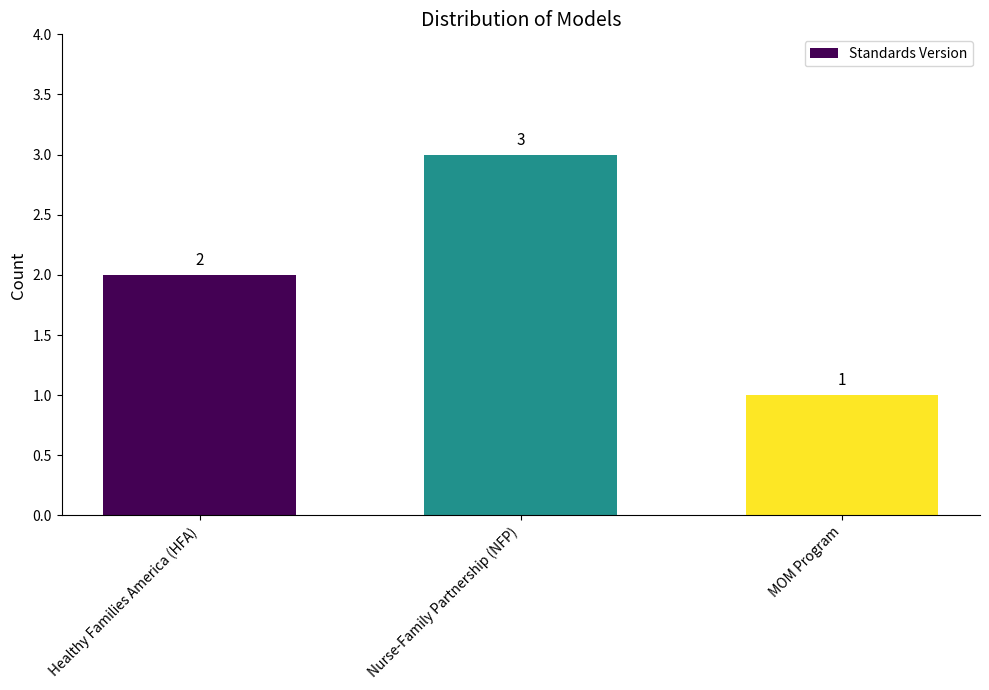

How many data points does each series have?

3